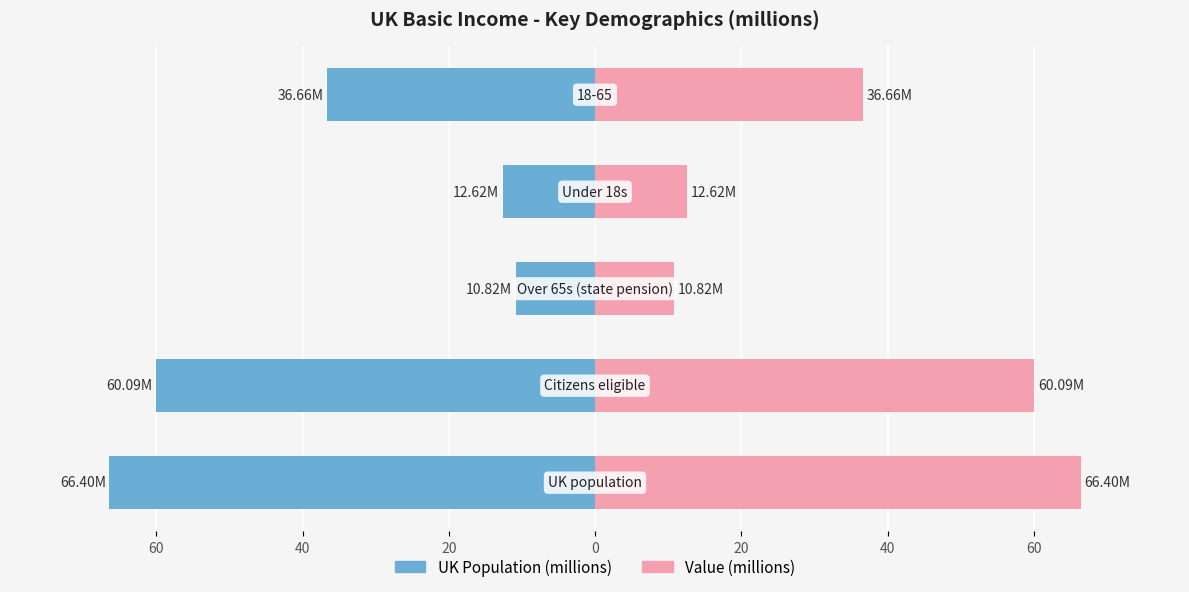

Reading left to right, what are all the values shown in this chart?

Population (millions): -66.4	-60.1	-10.8	-12.6	-36.7
Value (millions): 66.4	60.1	10.8	12.6	36.7